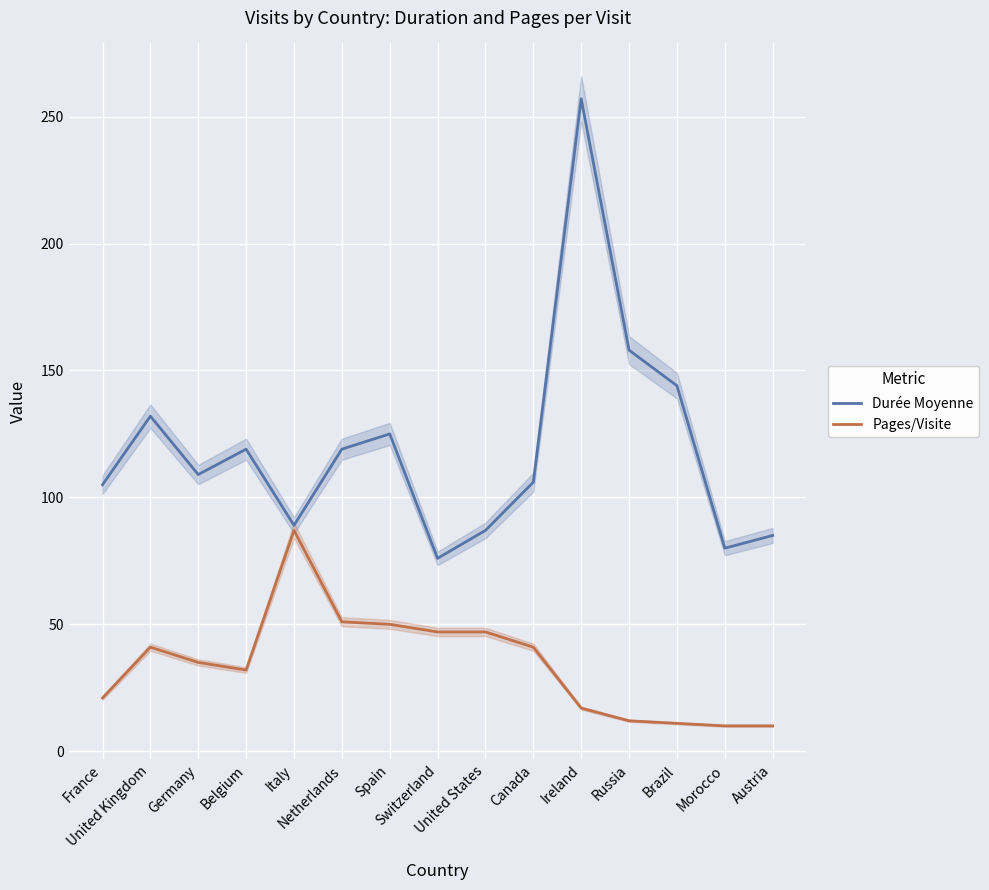

What is the value of the Pages/Visite point at the 10th from the left?

41